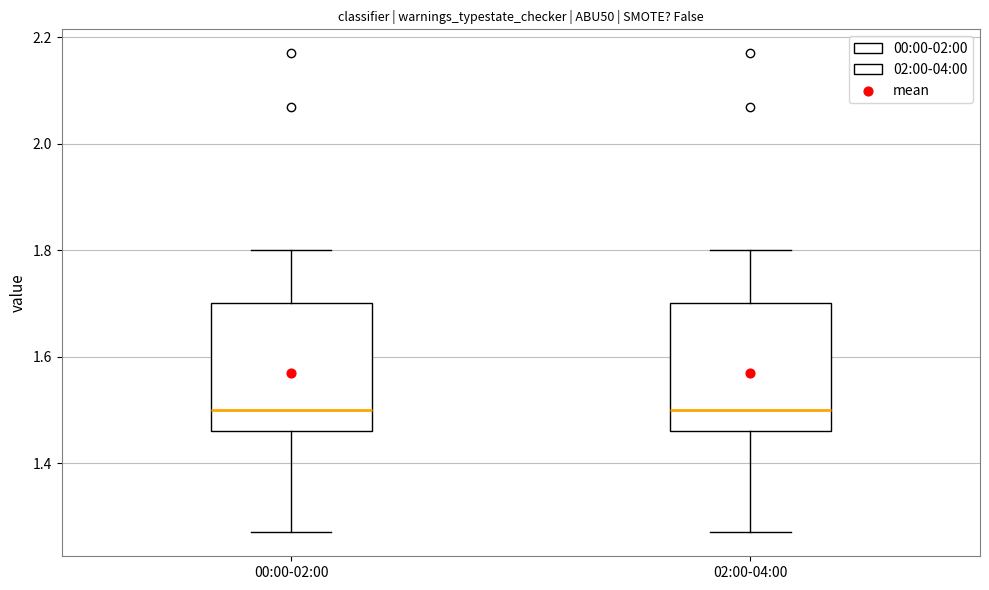

Where is the lower edge of the box for 00:00-02:00 on the y-axis? The values are not printed on the chart, so give them approximately, as read against the axis.

1.46